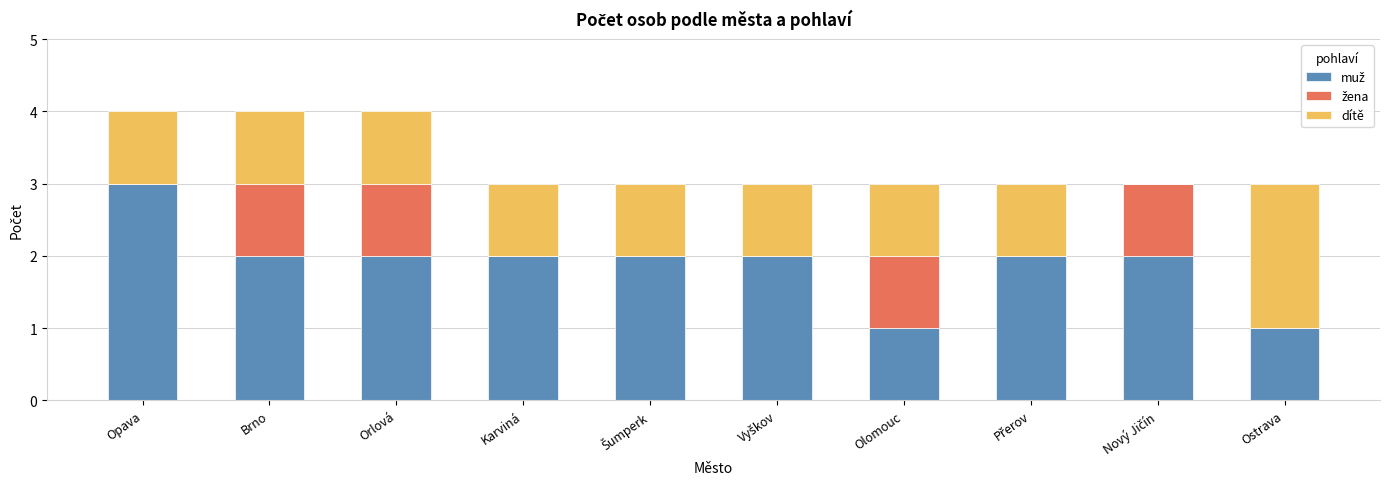

What is the total value across all series at Olomouc?

3